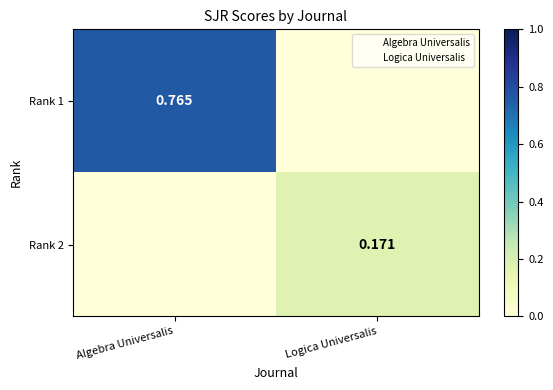

Is the value of Rank 1 at Algebra Universalis greater than the value of Rank 2 at Logica Universalis?

Yes